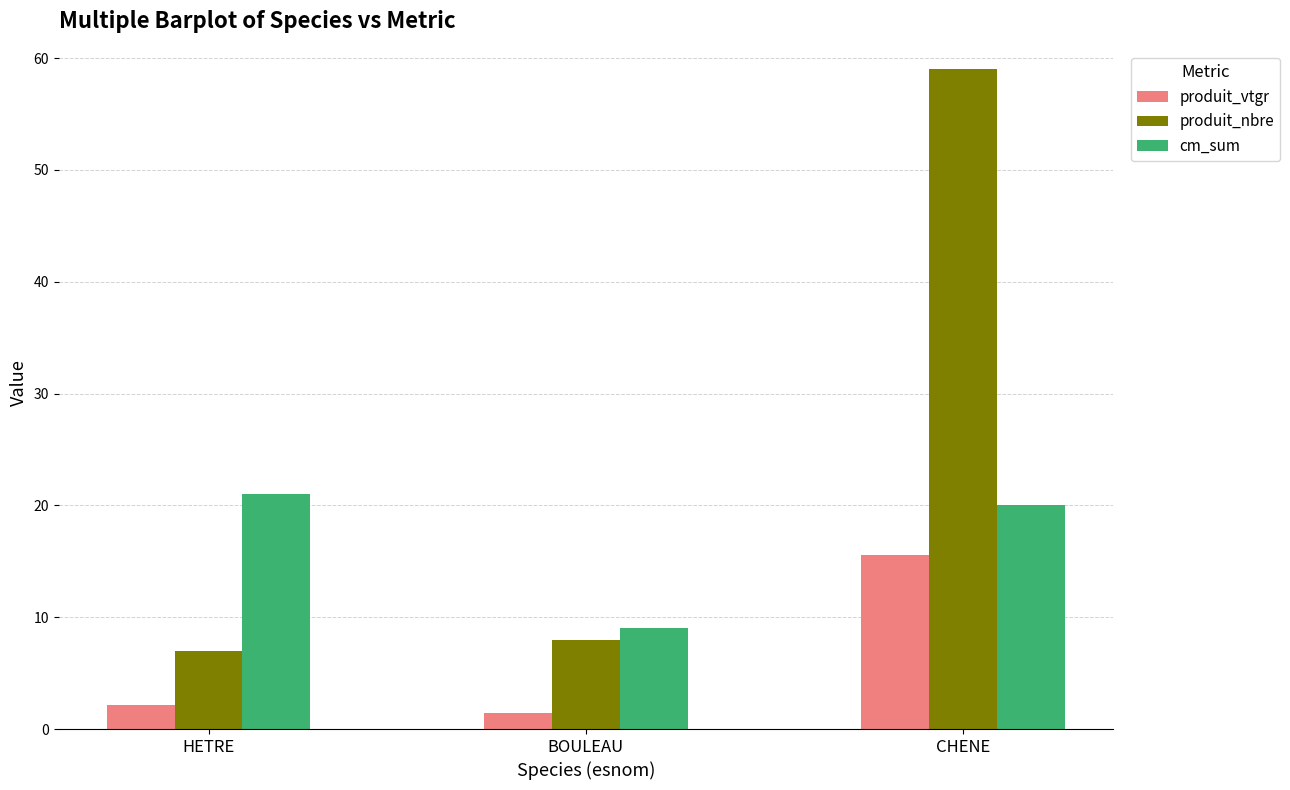

Which series has the largest total across all categories?

produit_nbre